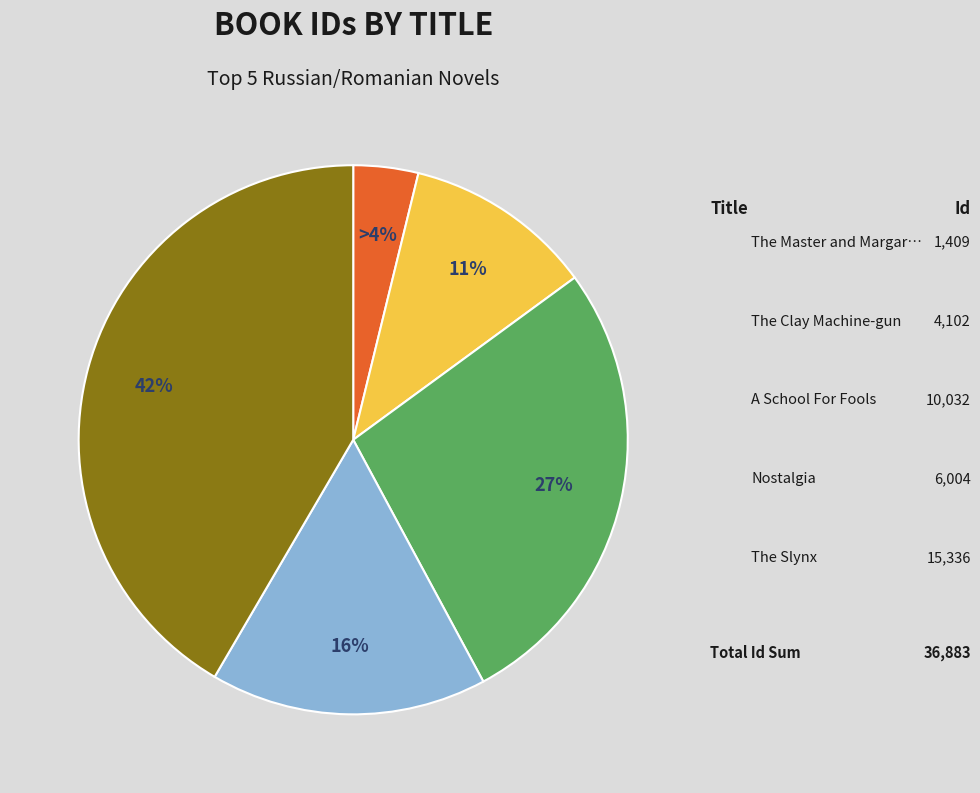

Is there a majority slice in this chart?

No